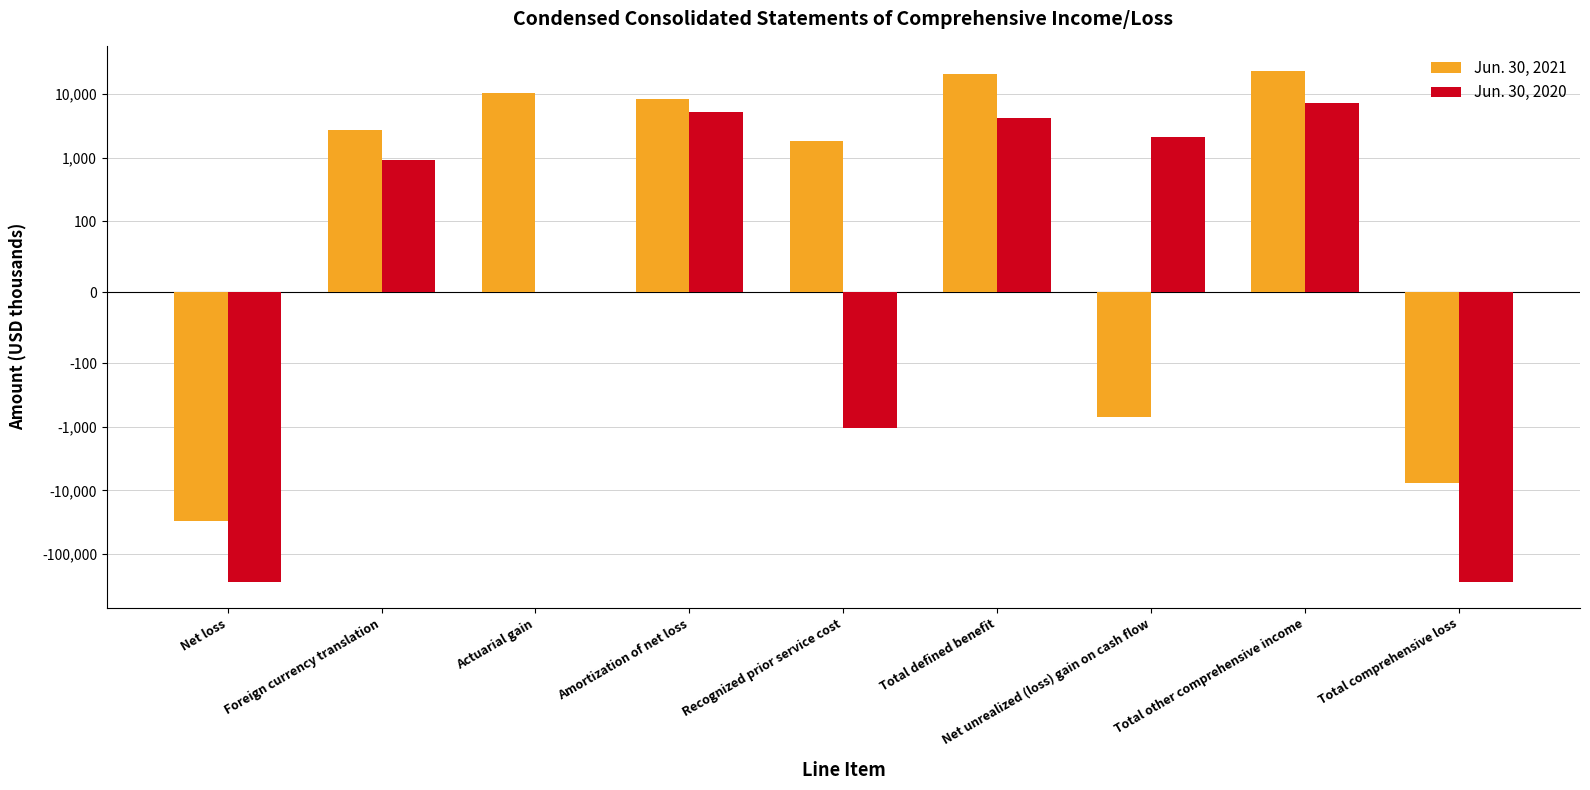

At which label is Jun. 30, 2021 closest to -3839?

Net unrealized (loss) gain on cash flow